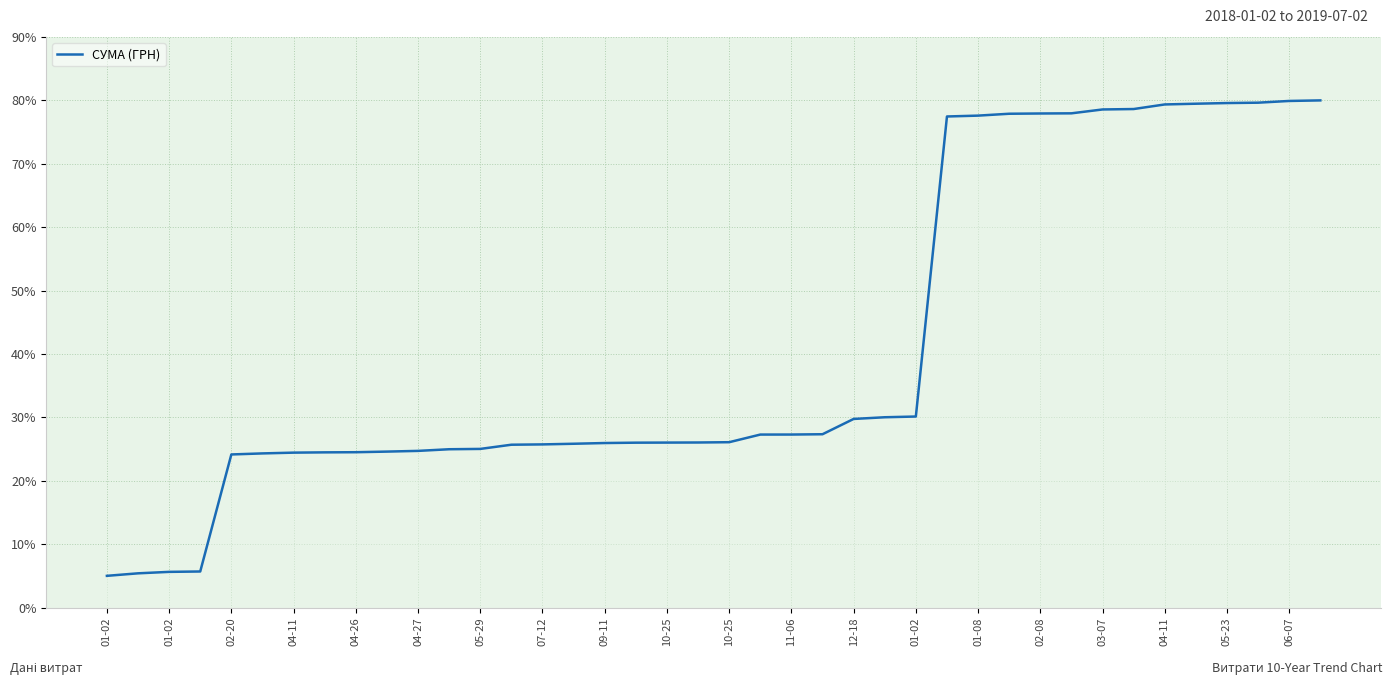

What is the maximum value shown in the chart?

80.0